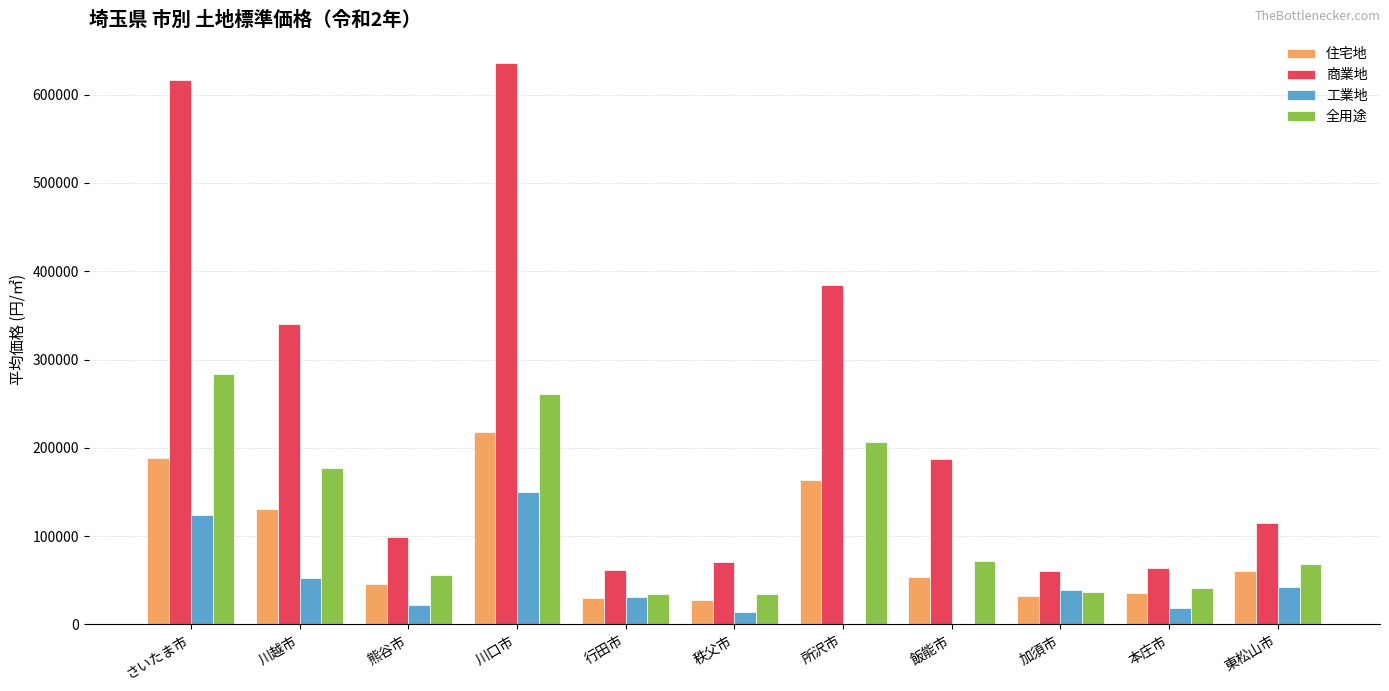

Is it true that 工業地 equals 13900 at 秩父市?

True